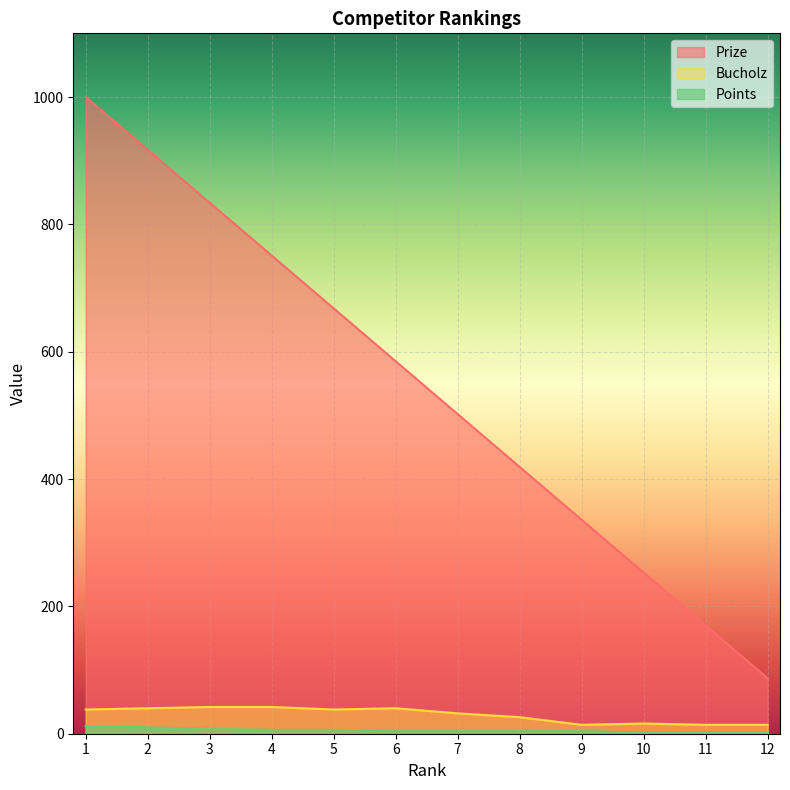

Where is Prize nearest to the value 543?

7